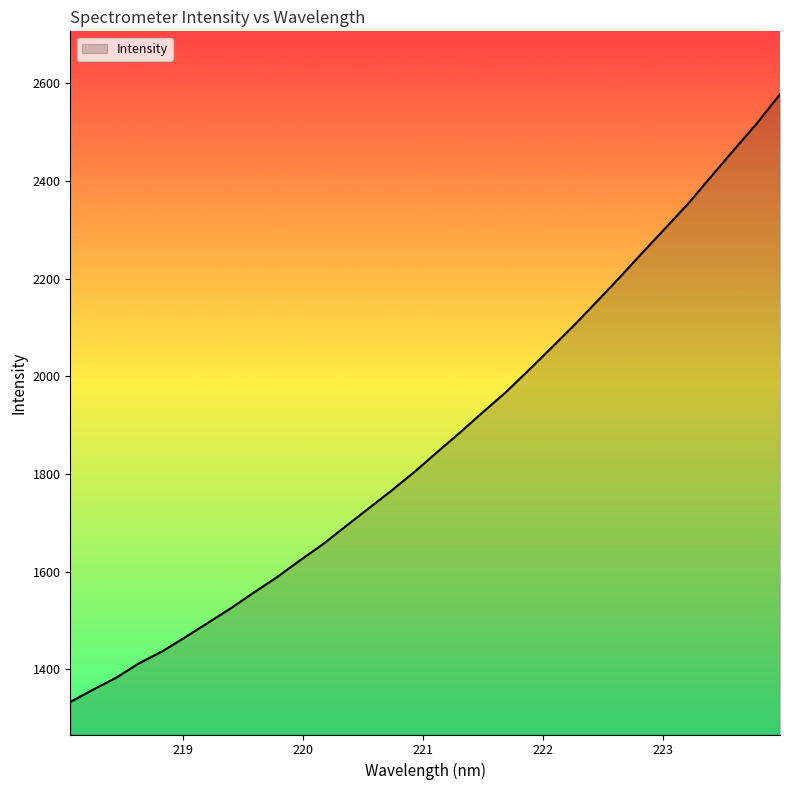

Count the number of values greater than 1844.

16